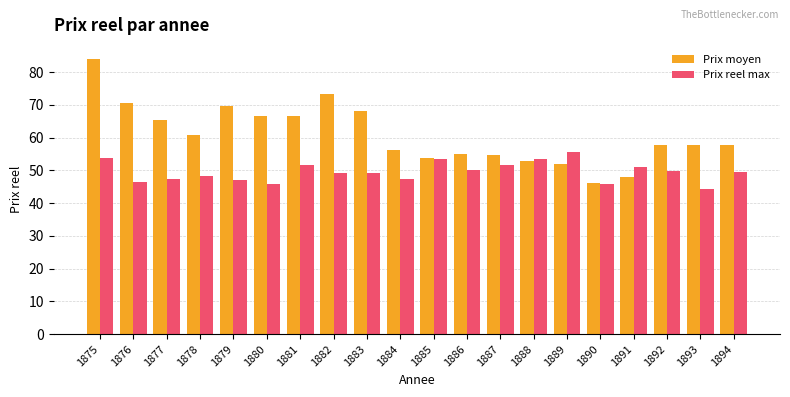

What is the sum of the Prix moyen values at 1890 and 1884?

102.4